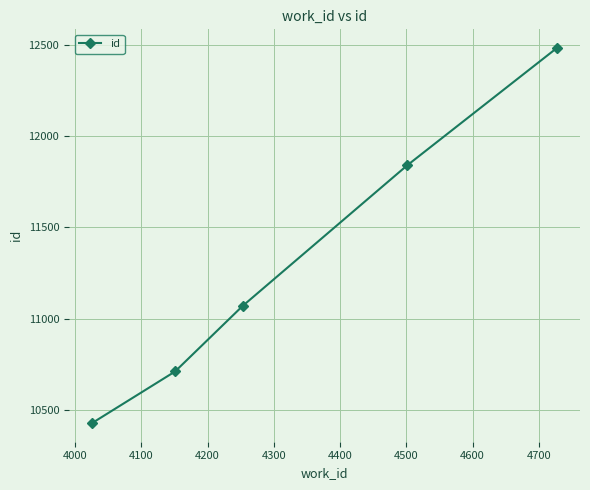

Reading left to right, list all the values displayed in this chart.

10428	10710	11069	11838	12481